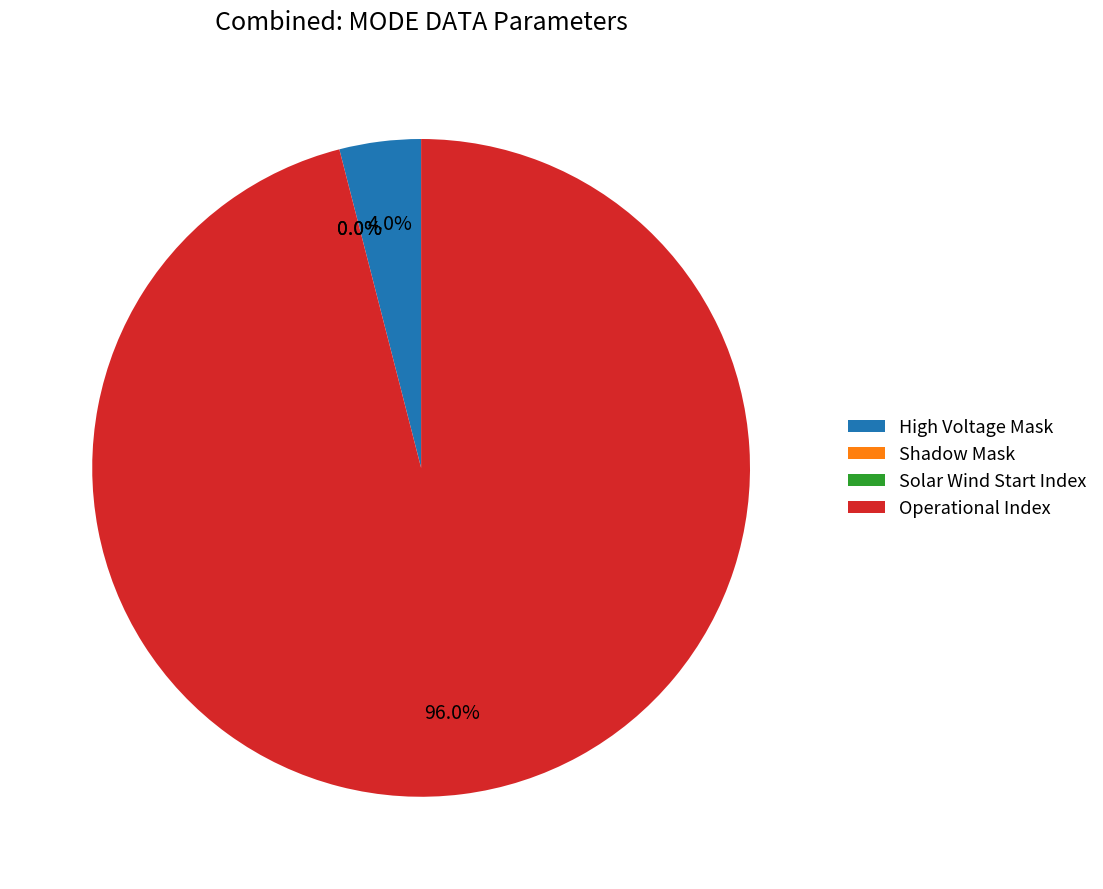

To the nearest percent, what is the combined percentage of Shadow Mask and High Voltage Mask?

4%